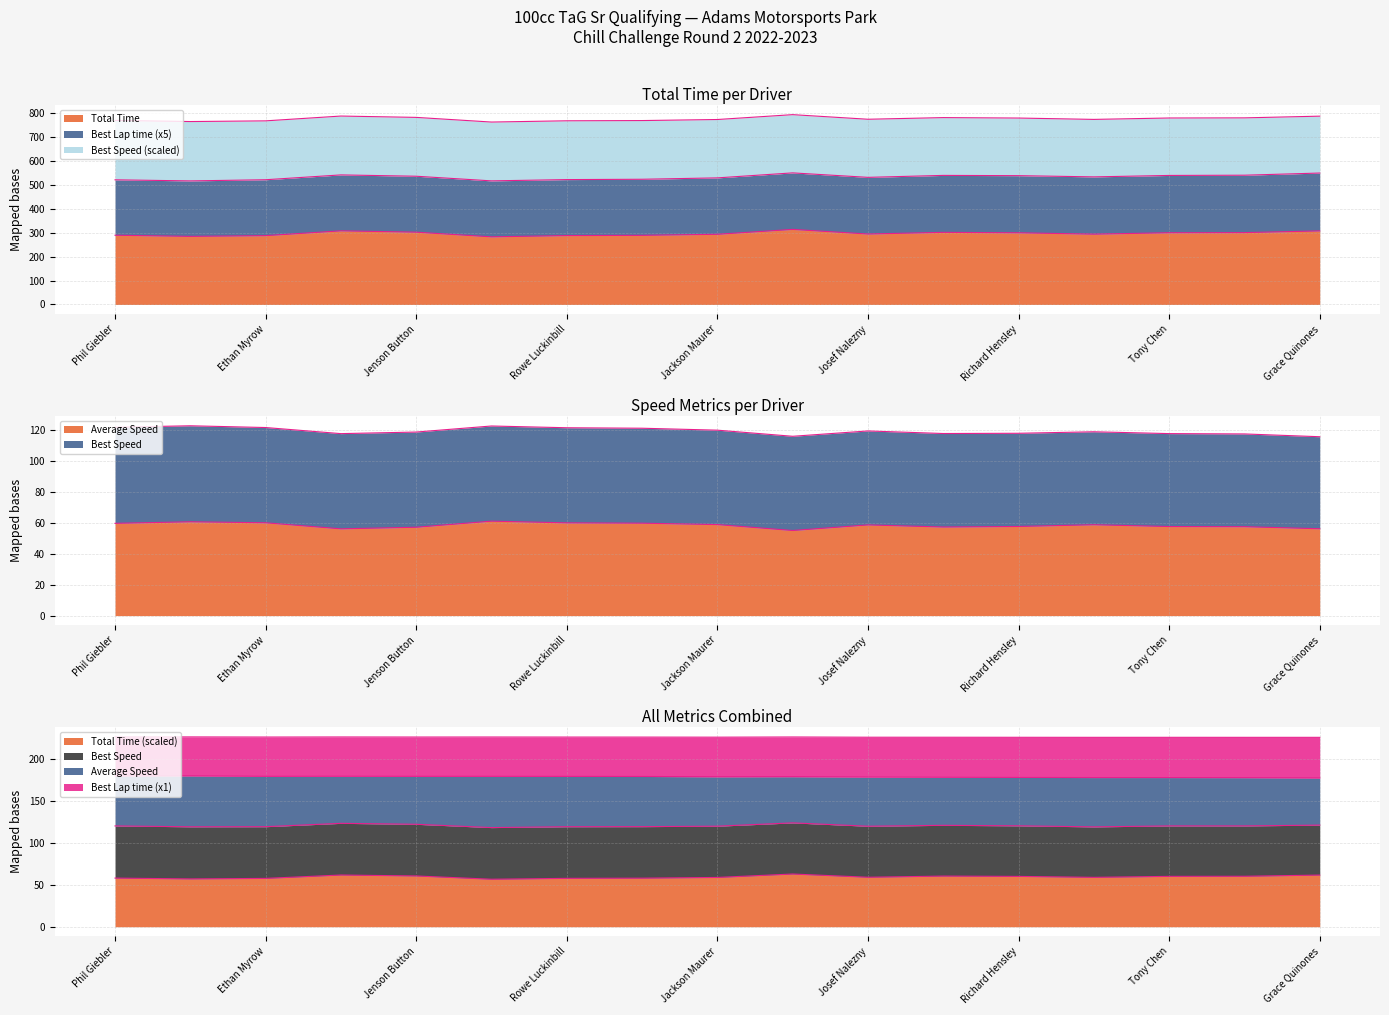

True or false: Average Speed and Best Lap time cross at least once.

False